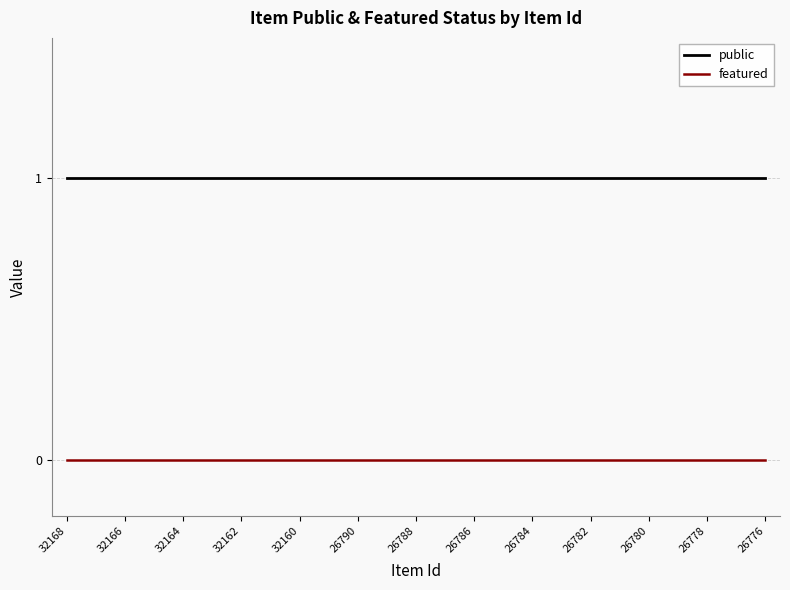

True or false: public and featured cross at least once.

False